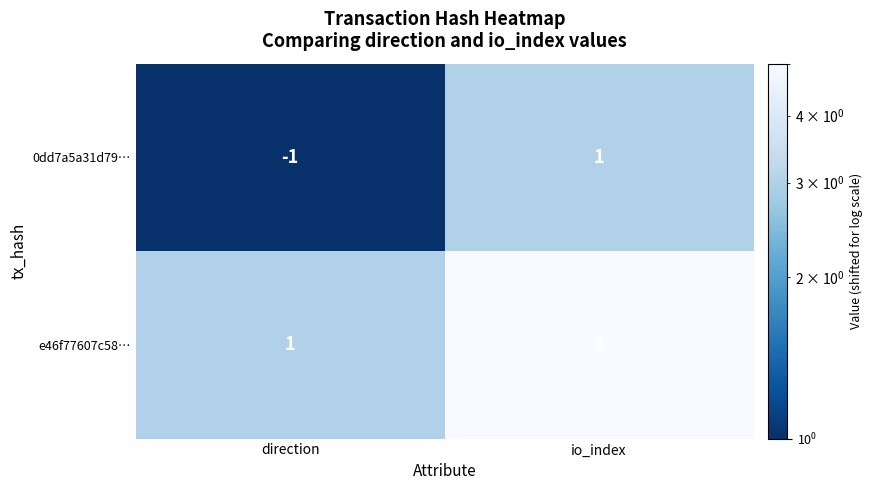

At which label is 0dd7a5a31d79… closest to 0?

direction